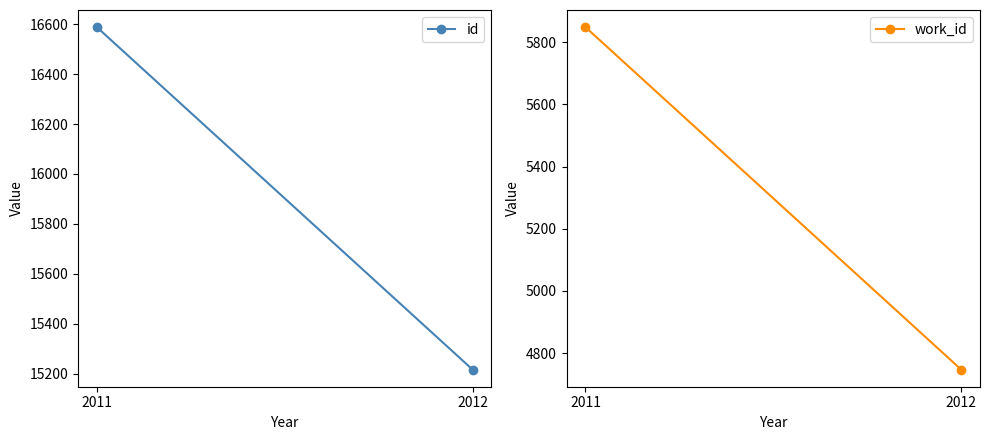

Which series has the widest spread of values?

id